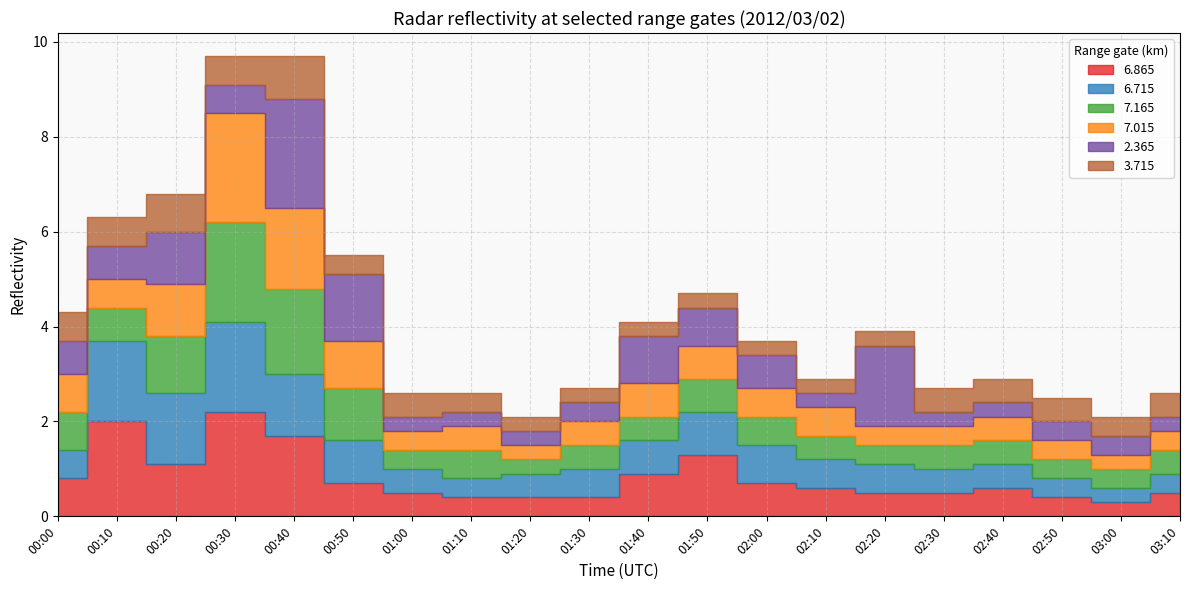

The 7.165 series shows 0.7 at 02:40. True or false?

False